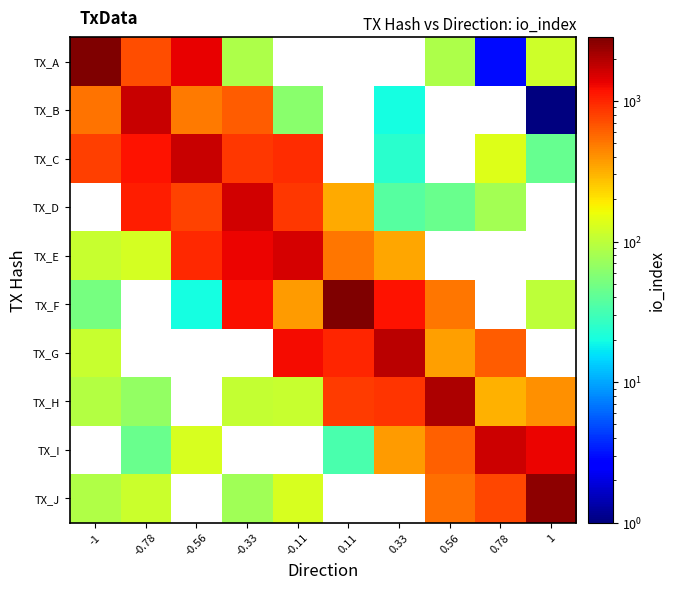

What is the difference between the highest and lowest values at -0.33?

1517.8